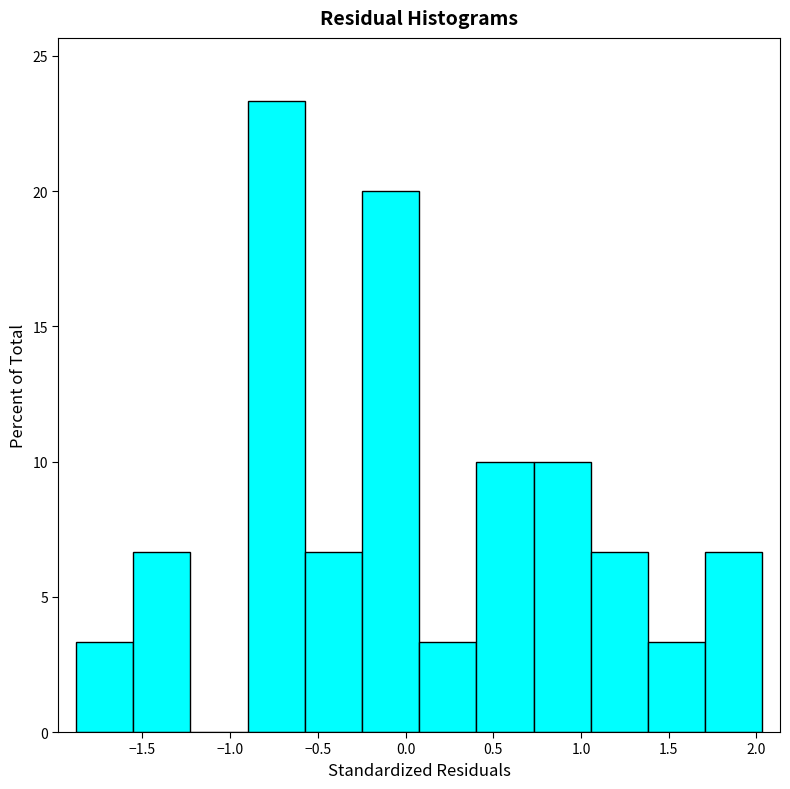

What is the height of the bar covering 0.40 to 0.75 on the x-axis? Neither the bar edges nor the heights are printed on the chart, so give them approximately, as read against the axes.

10.0